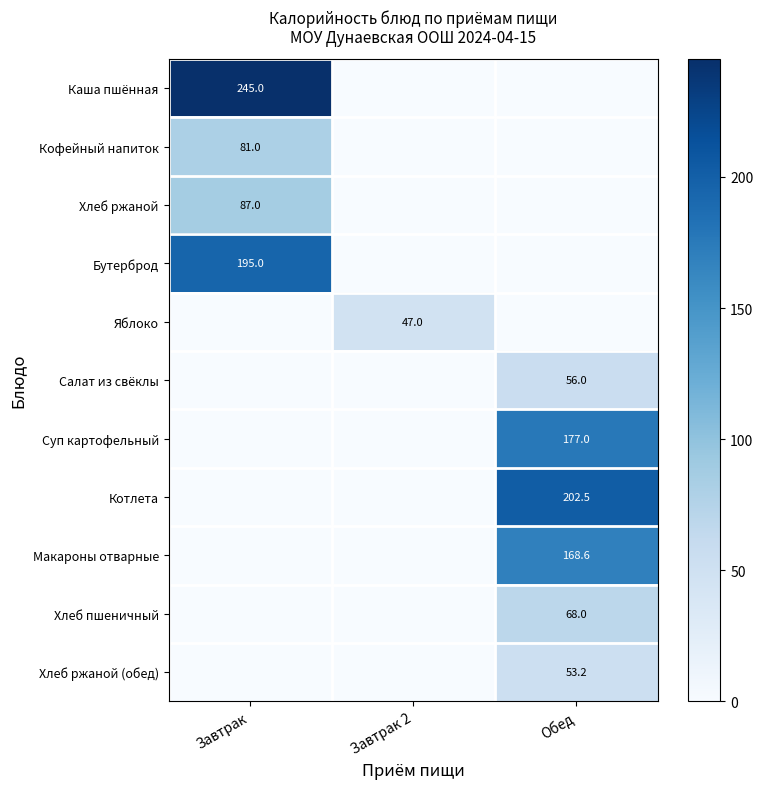

The Кофейный напиток series shows 39.3 at Завтрак. True or false?

False